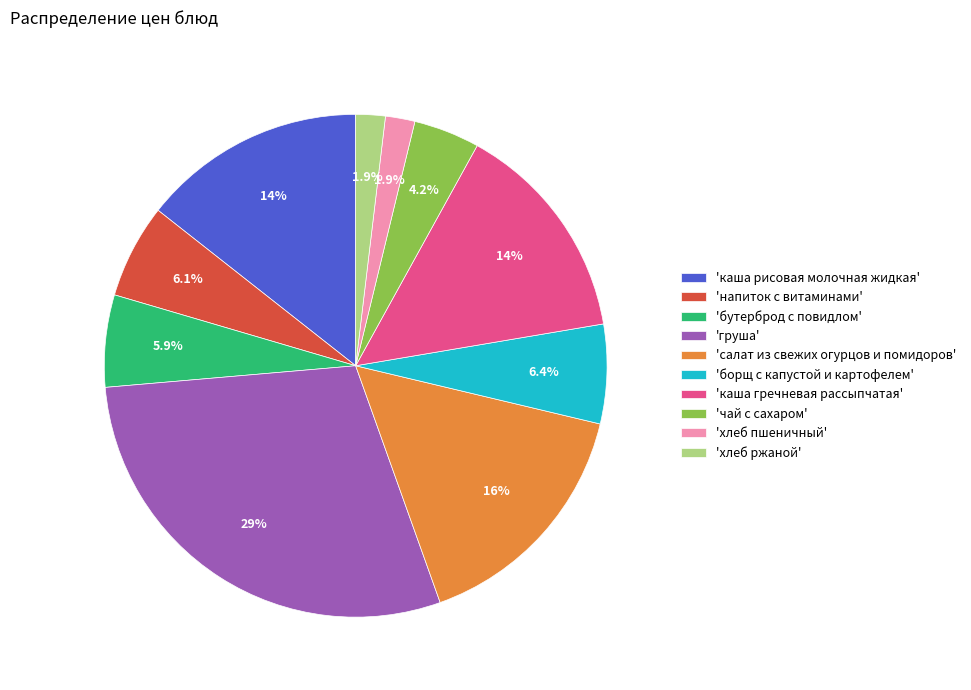

Does any single category account for the majority?

No